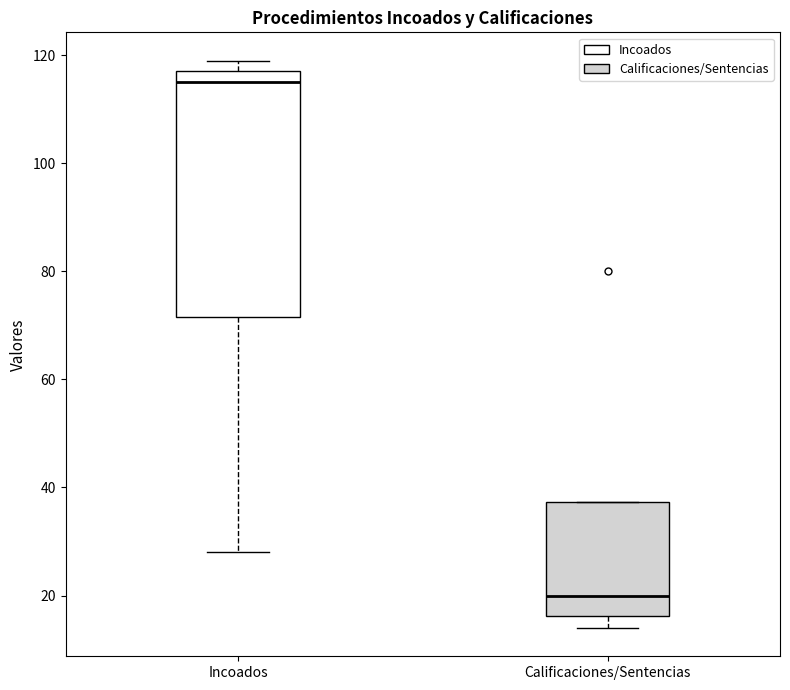

Reading left to right, transcribe this box plot: for each box, give where its median line is, the range the box spans, and where its two whiskers end, as read against the y-axis. The values are not printed on the chart, so give them approximately, as read against the axis.

Incoados: median 116, box 72 to 118, whiskers 28 to 120
Calificaciones/Sentencias: median 20, box 16 to 38, whiskers 14 to 38